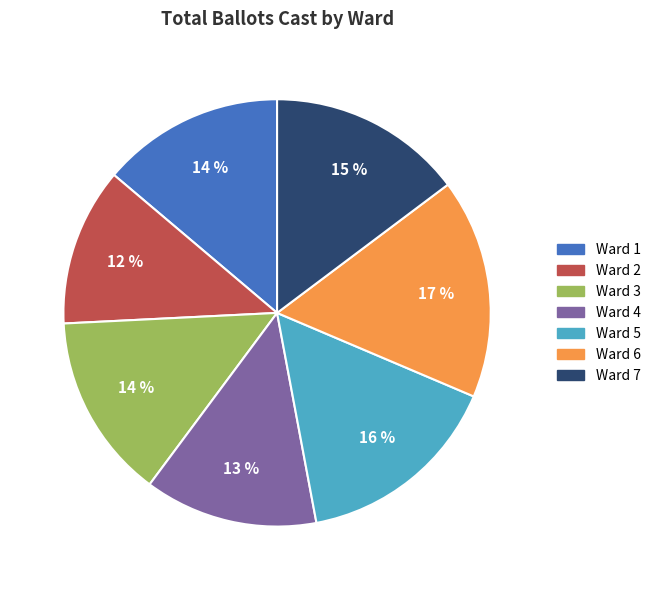

To the nearest percent, what is the combined percentage of Ward 1 and Ward 4?

27%